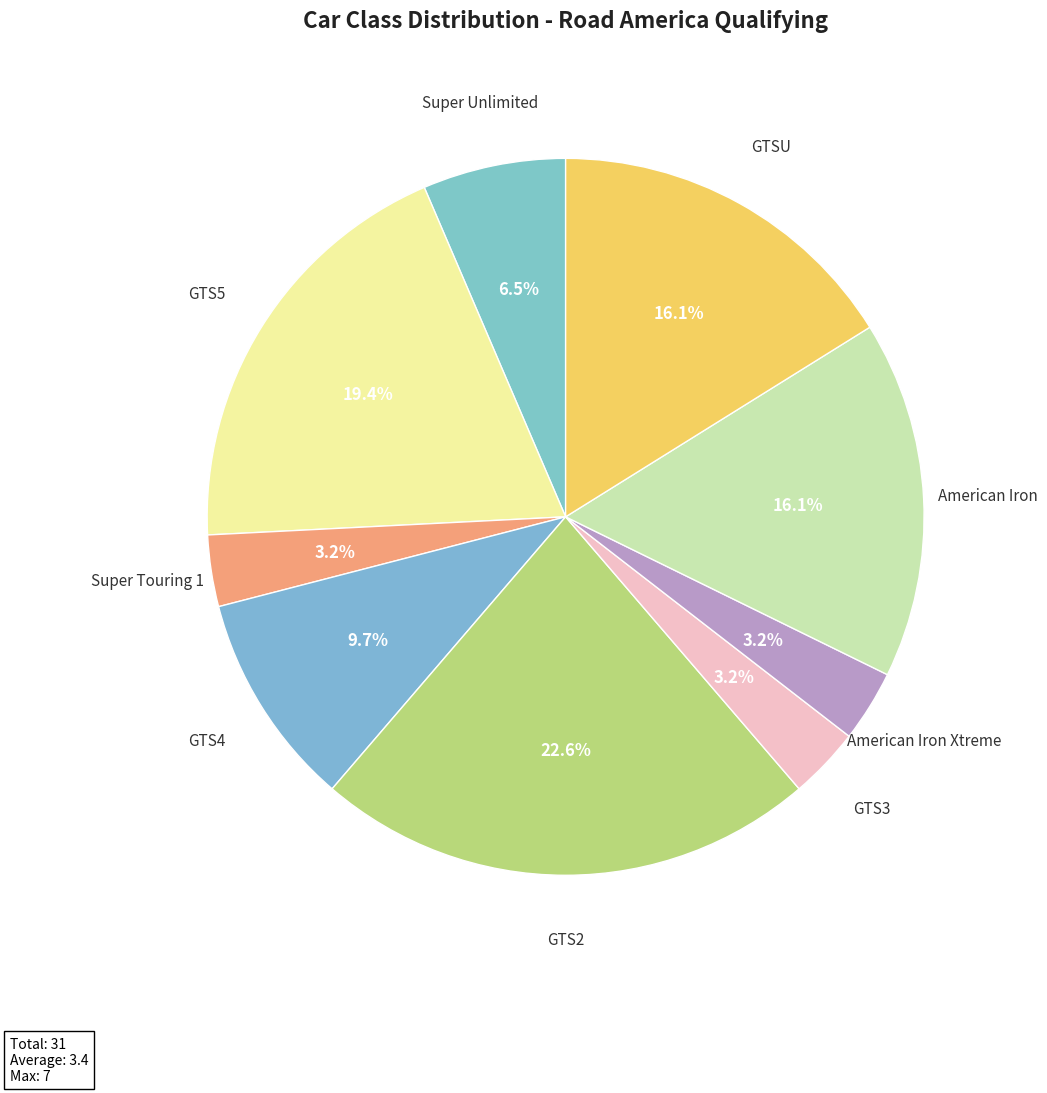

How many segments does this pie chart have?

9